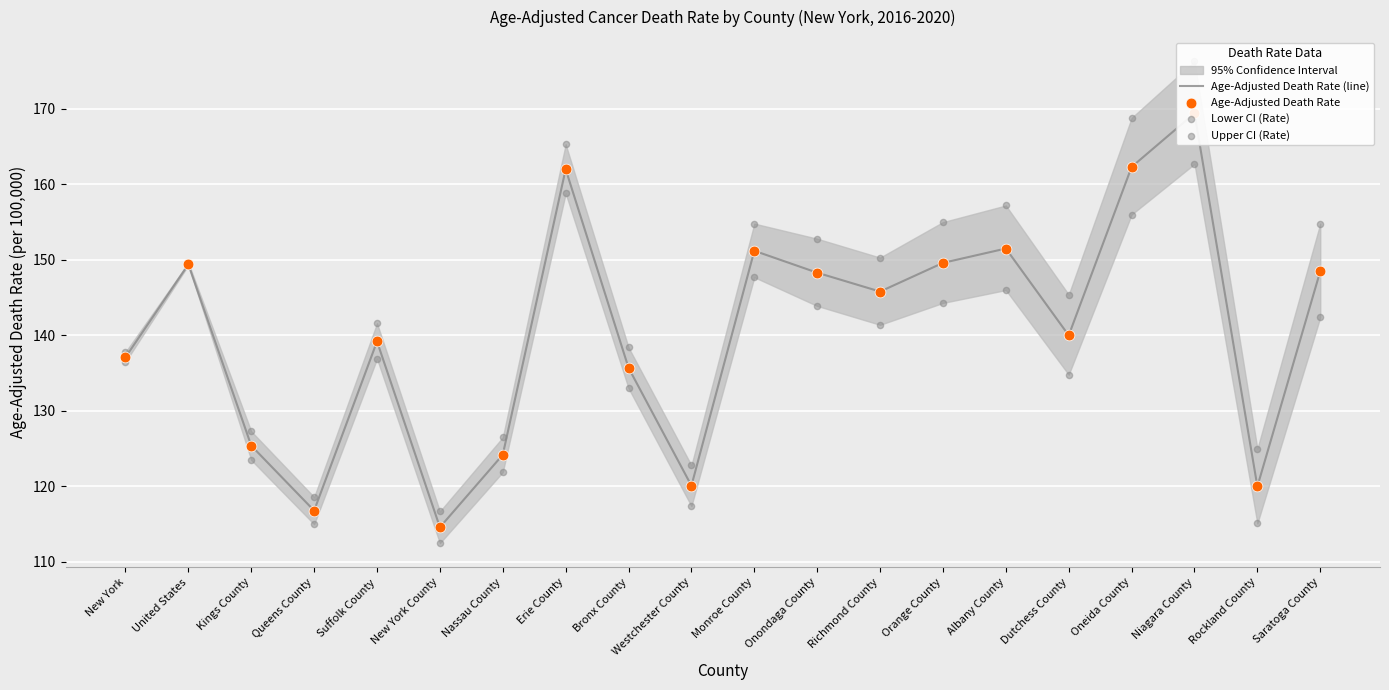

Which series has the largest total across all categories?

Upper CI (Rate)